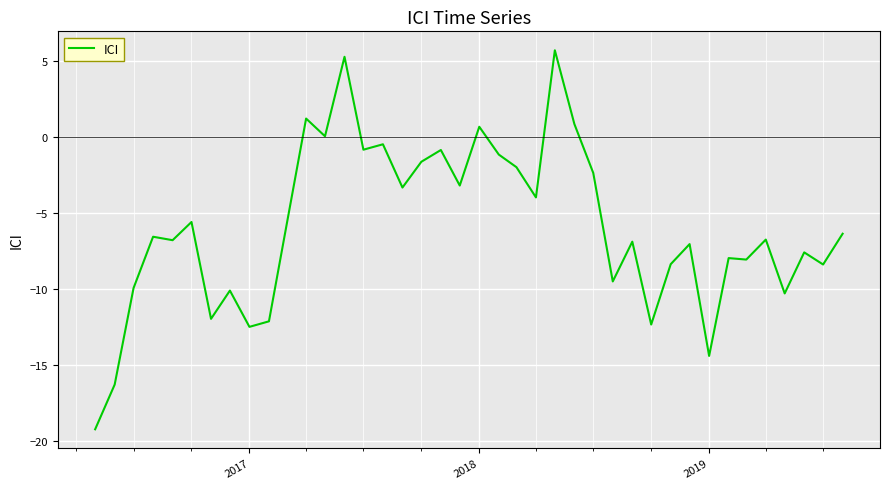

What is the difference between the maximum and minimum values?

25.0